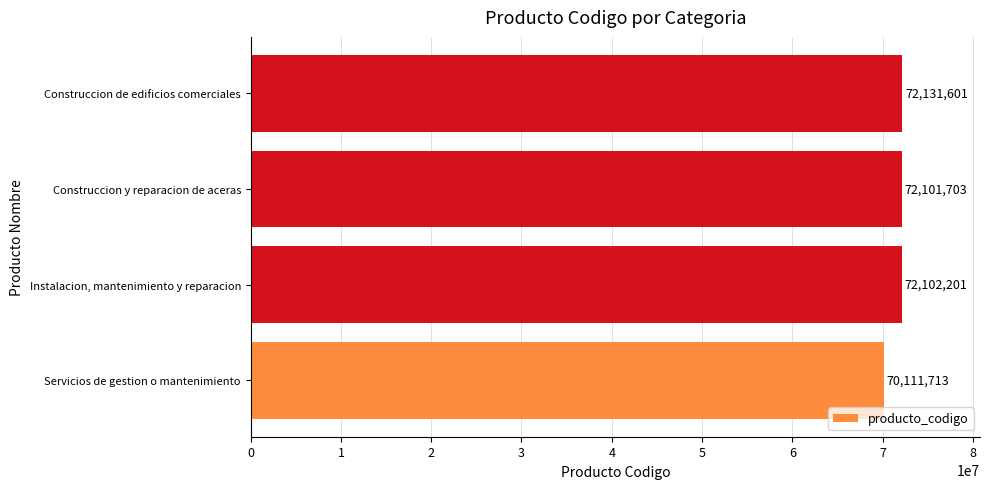

The chart shows a value of 30370726 at Servicios de gestion o mantenimiento. True or false?

False